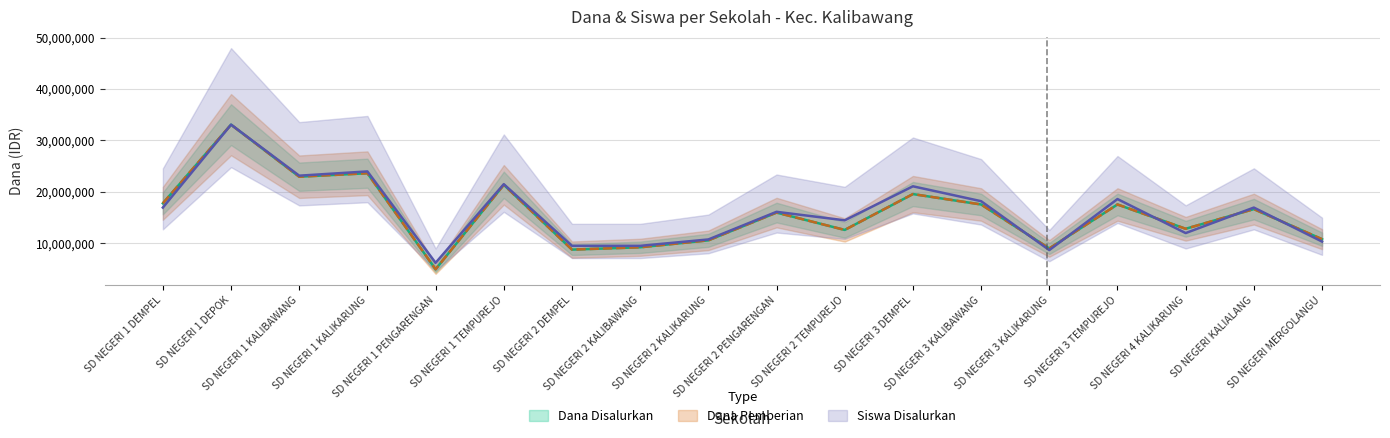

What is the label of the 12th point from the right?

SD NEGERI 2 DEMPEL